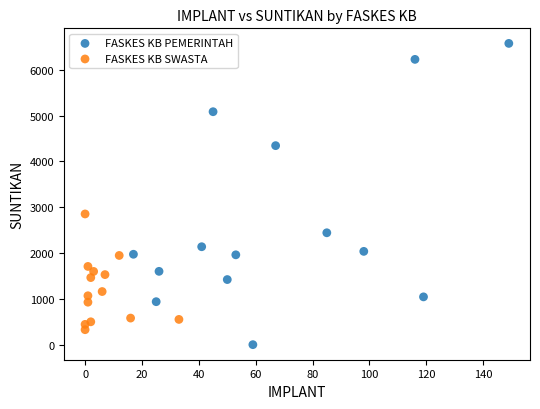

Which series has the largest Y range (max minus min)?

FASKES KB PEMERINTAH